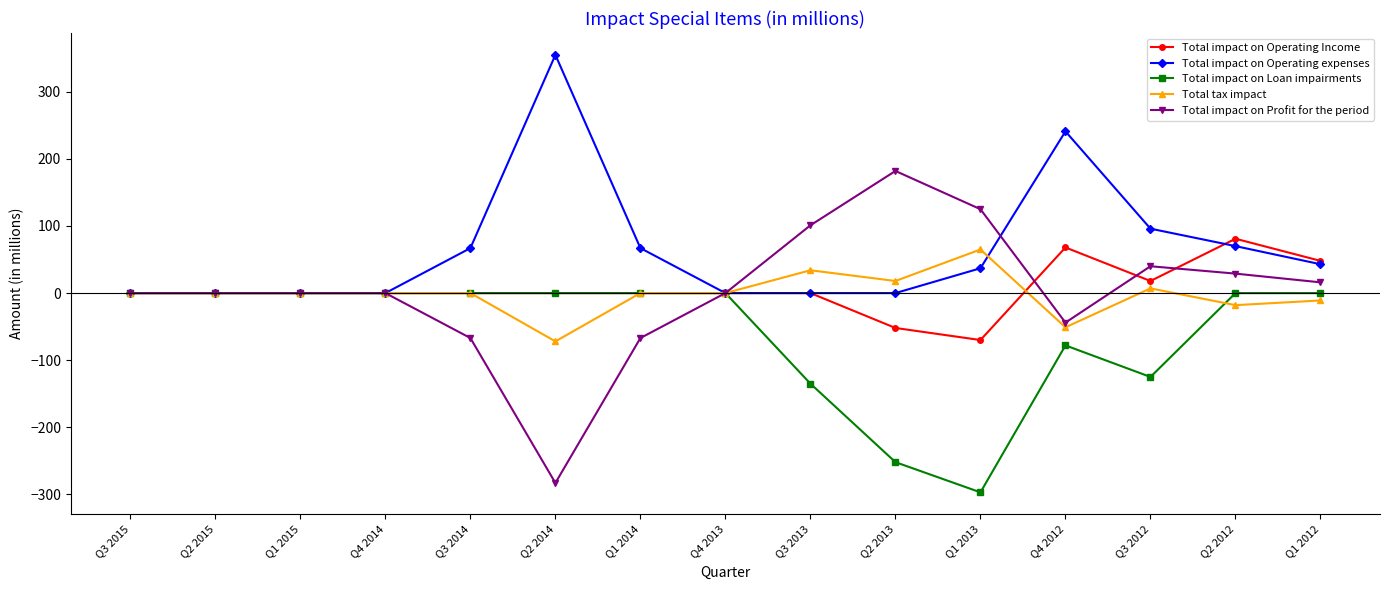

Between Q1 2014 and Q2 2012, which series saw the biggest shift?

Total impact on Profit for the period